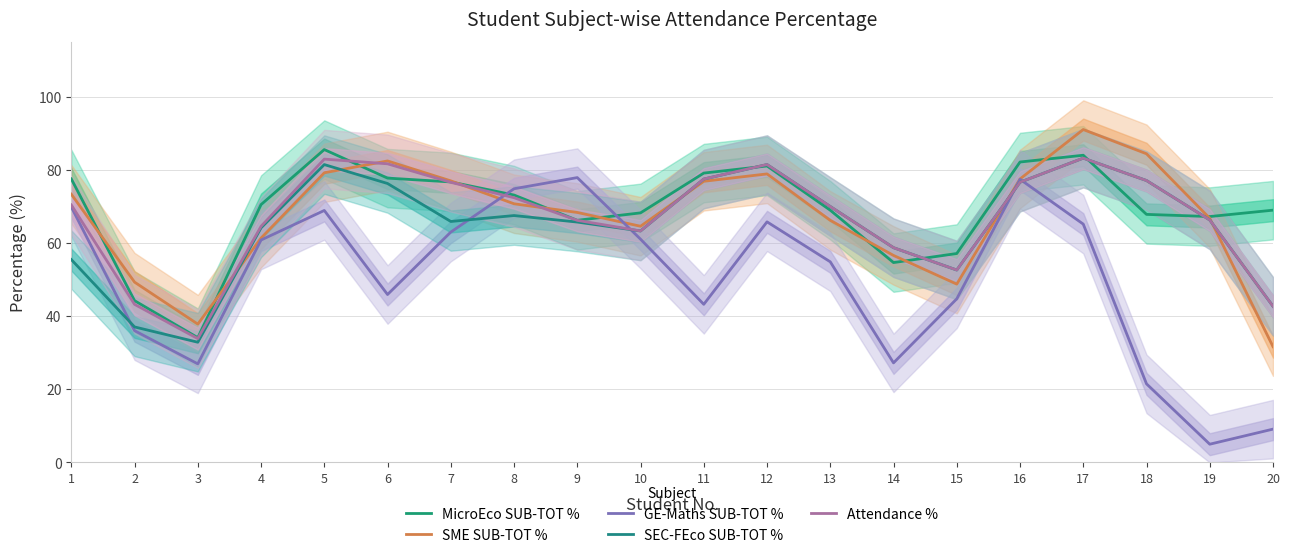

Count the number of categories in the chart.

20